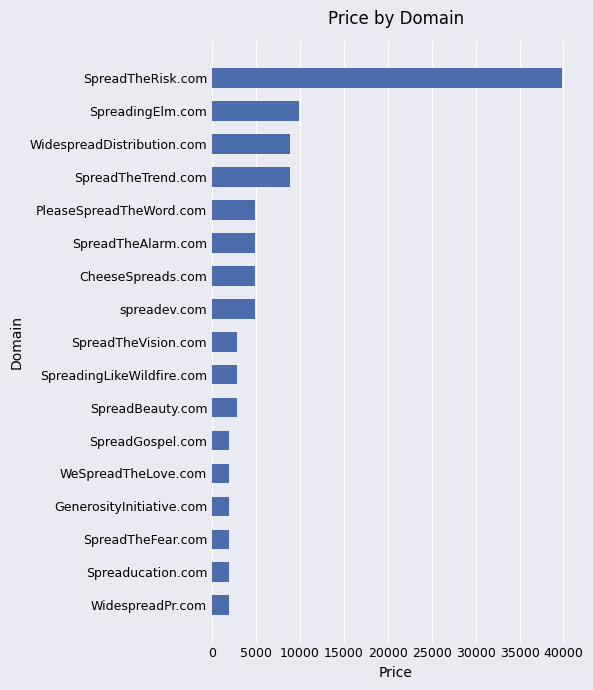

Reading bottom to top, extract all data points from this chart.

WidespreadPr.com=1888	Spreaducation.com=1888	SpreadTheFear.com=1888	GenerosityInitiative.com=1888	WeSpreadTheLove.com=1888	SpreadGospel.com=1888	SpreadBeauty.com=2888	SpreadingLikeWildfire.com=2888	SpreadTheVision.com=2888	spreadev.com=4888	CheeseSpreads.com=4888	SpreadTheAlarm.com=4888	PleaseSpreadTheWord.com=4888	SpreadTheTrend.com=8888	WidespreadDistribution.com=8888	SpreadingElm.com=9888	SpreadTheRisk.com=39888